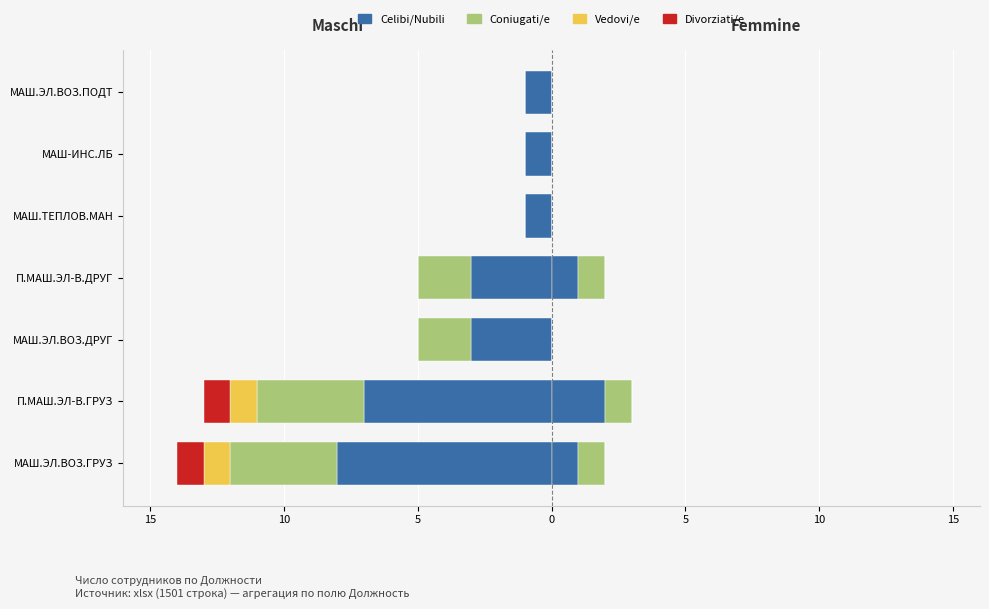

True or false: the data shows -1 at МАШ.ТЕПЛОВ.МАН.

True